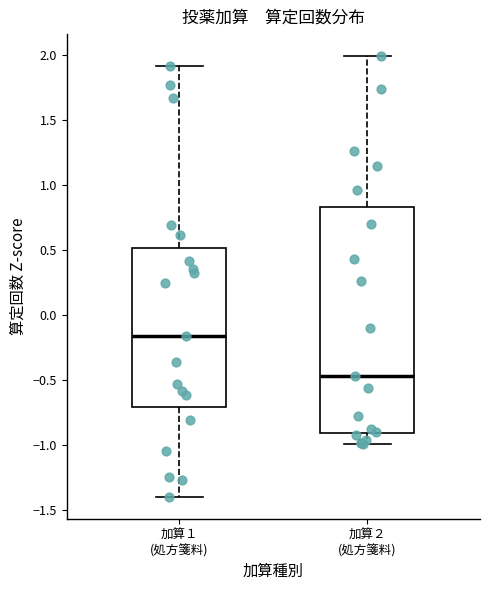

Comparing the boxes themselves (not the whiskers), which one is the tallest?

加算２ (処方箋料)